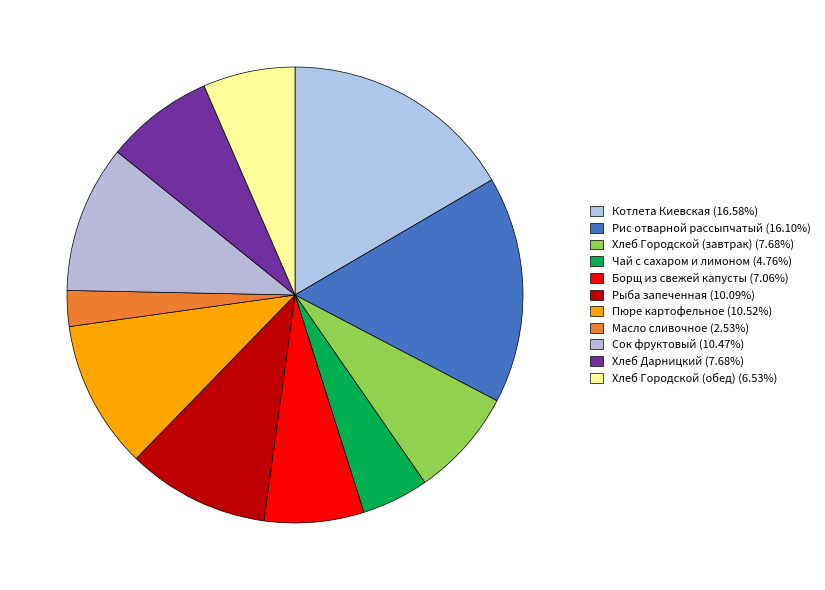

Is it true that Рыба запеченная is 10% of the pie?

True